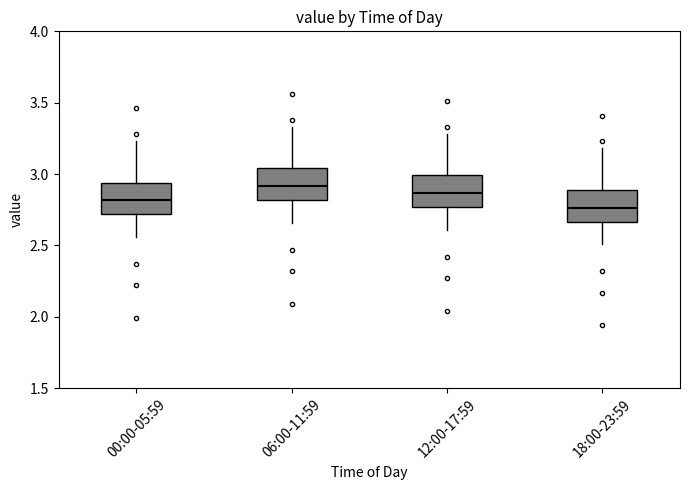

Where does the median line of the box for 06:00-11:59 sit on the y-axis? The values are not printed on the chart, so give them approximately, as read against the axis.

2.90